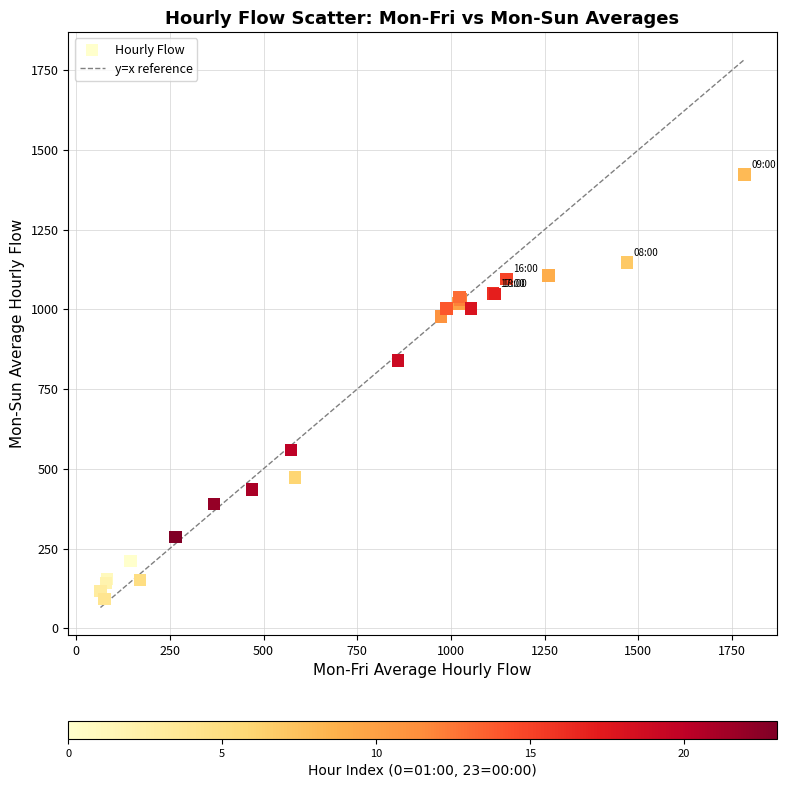

What Y value in the scatter plot is closest to 757?

839